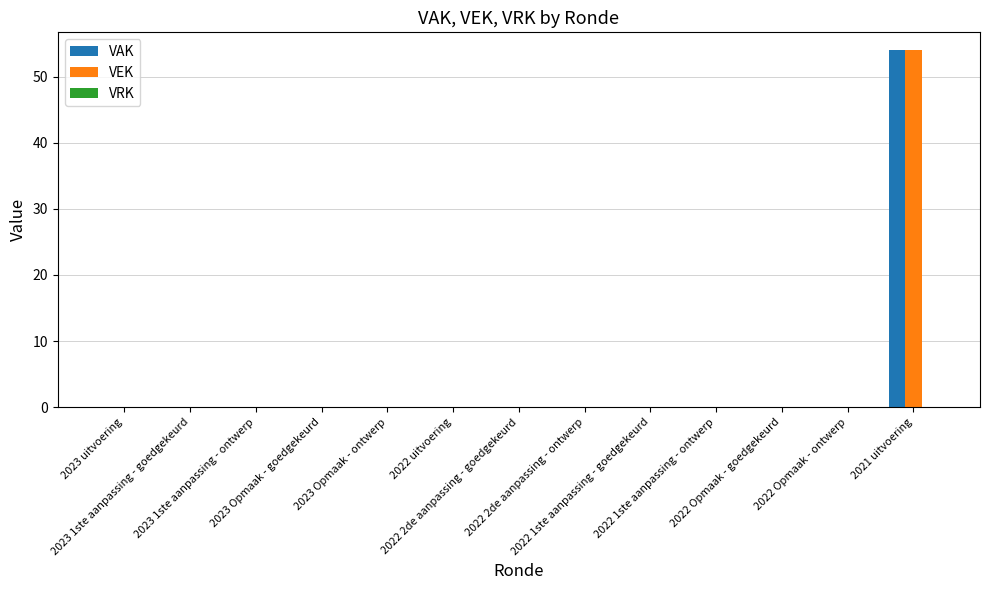

What is the sum of all VAK values?

54